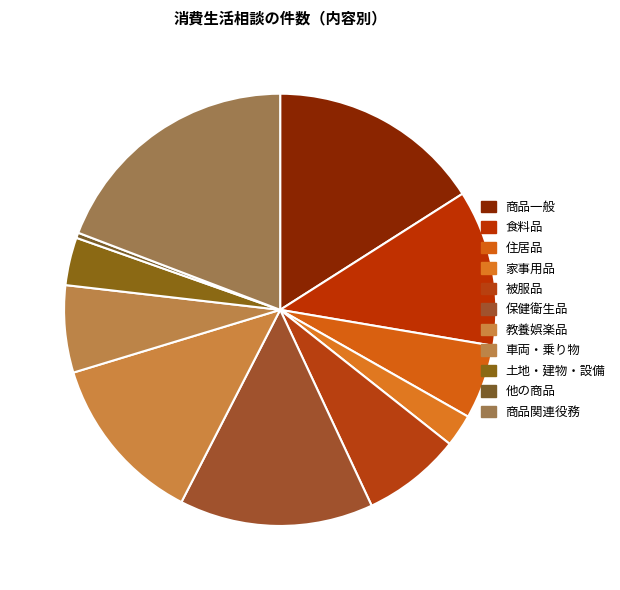

True or false: 商品関連役務 accounts for 7% of the total.

False